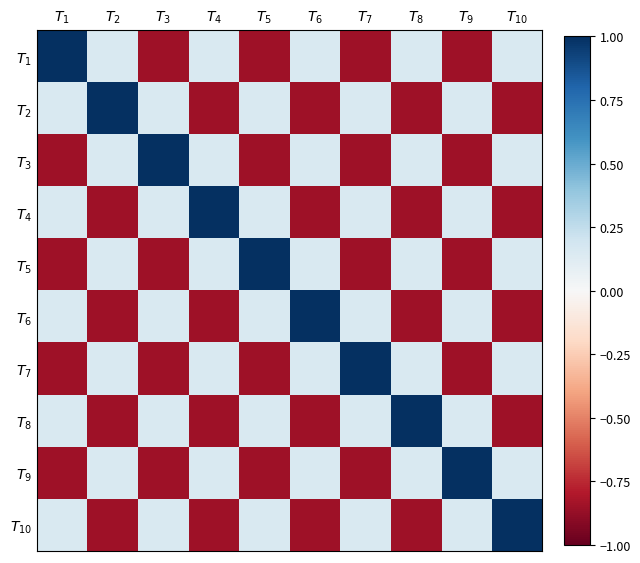

Rank the series at $T_{5}$ from highest to lowest value.

$T_{5}$, $T_{2}$, $T_{4}$, $T_{6}$, $T_{8}$, $T_{10}$, $T_{1}$, $T_{3}$, $T_{7}$, $T_{9}$